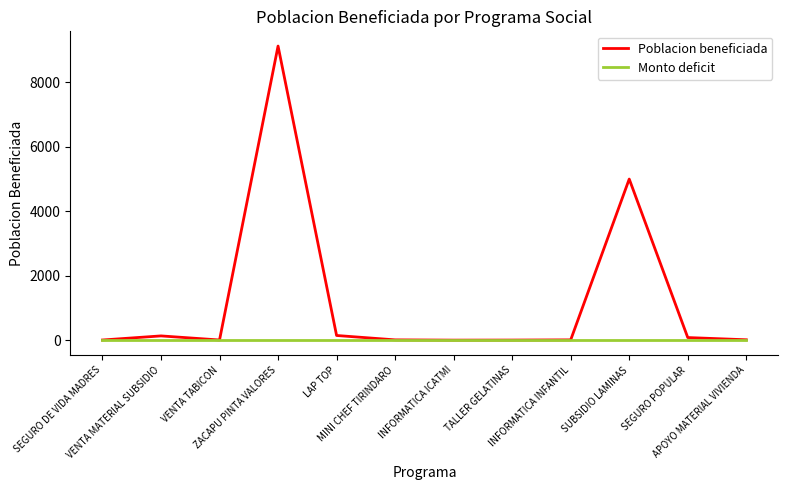

Rank the series by their average value, from lowest to highest.

Monto deficit, Poblacion beneficiada